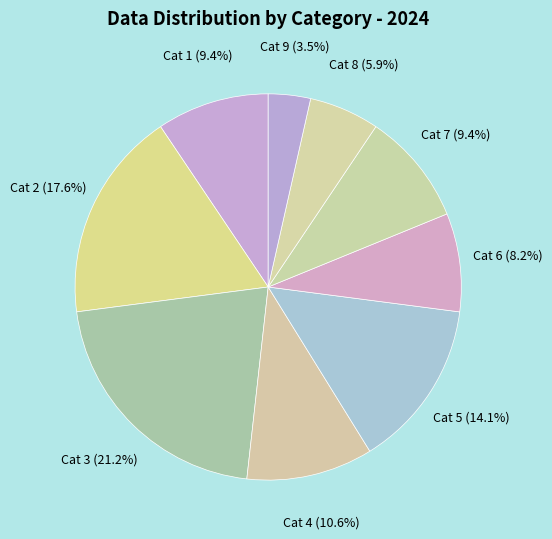

Approximately how many times larger is the value at Cat 7 compared to Cat 8?

1.6